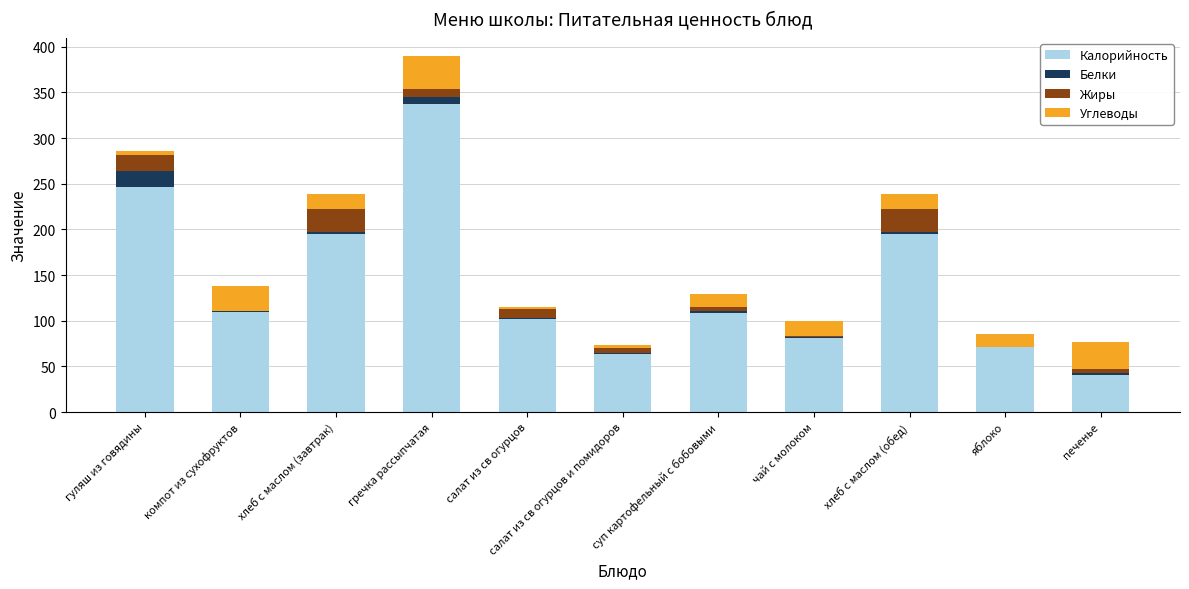

True or false: Калорийность has a value of 195.0 at хлеб с маслом (обед).

True